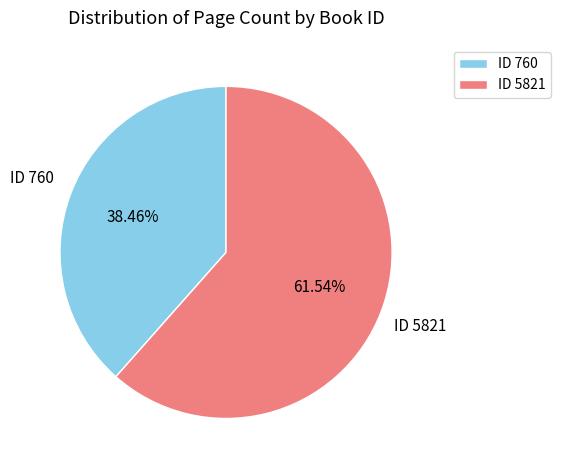

Which category accounts for the majority?

ID 5821